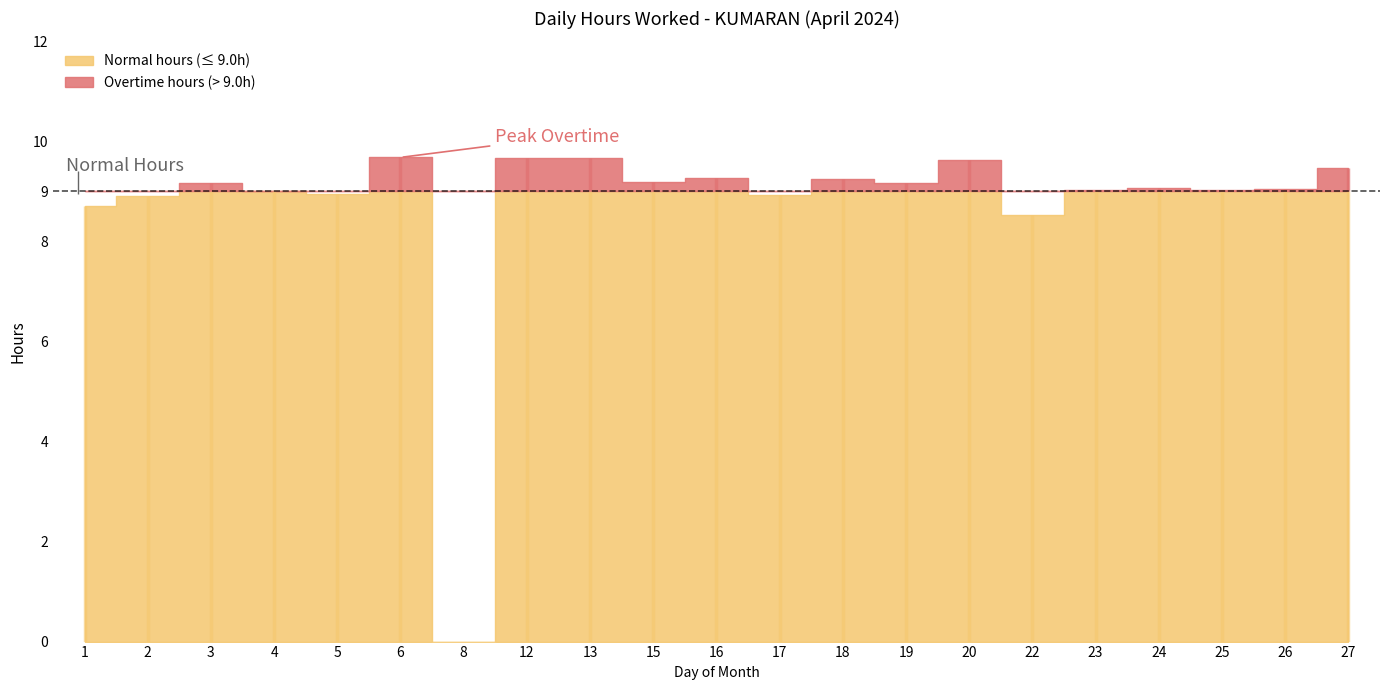

Where is the data nearest to the value 4?

8